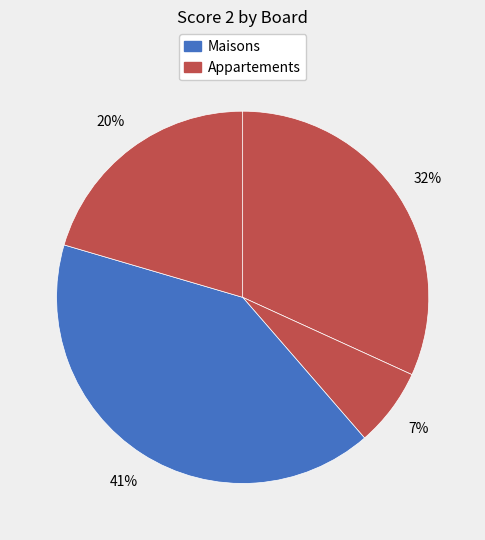

How many slices are in this pie chart?

4